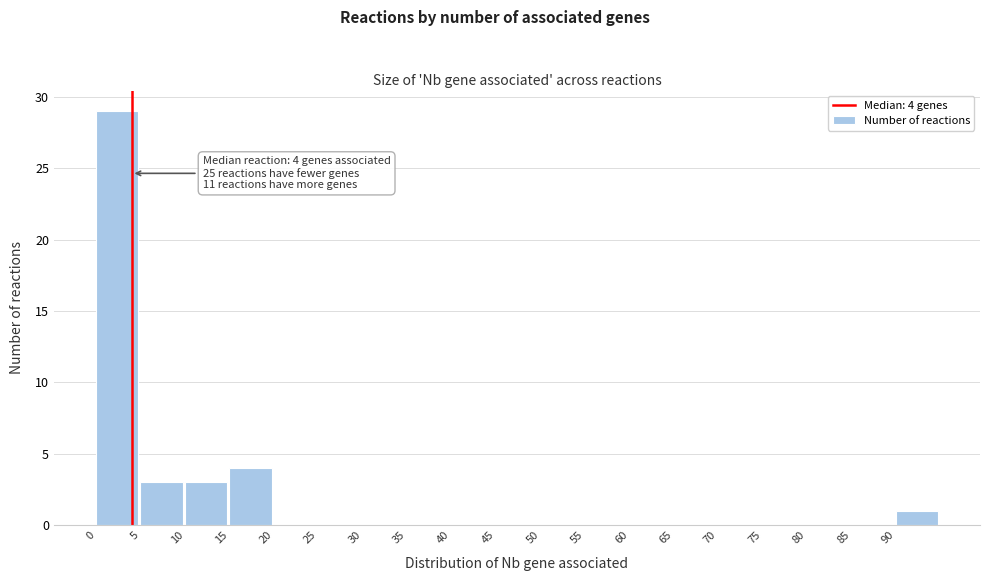

Which range on the x-axis has the tallest bar?

0 to 5